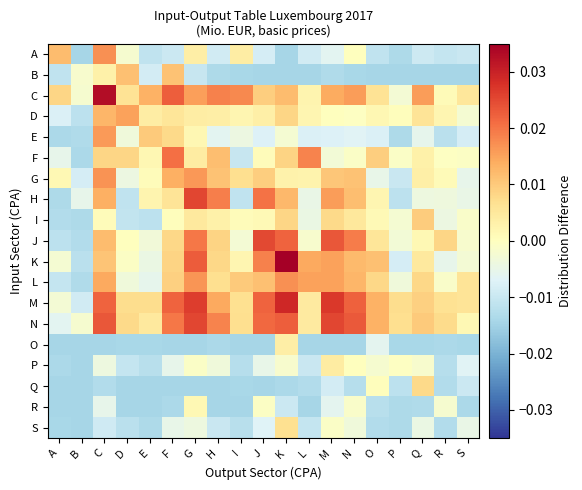

What is the total value across all series at G?

0.1